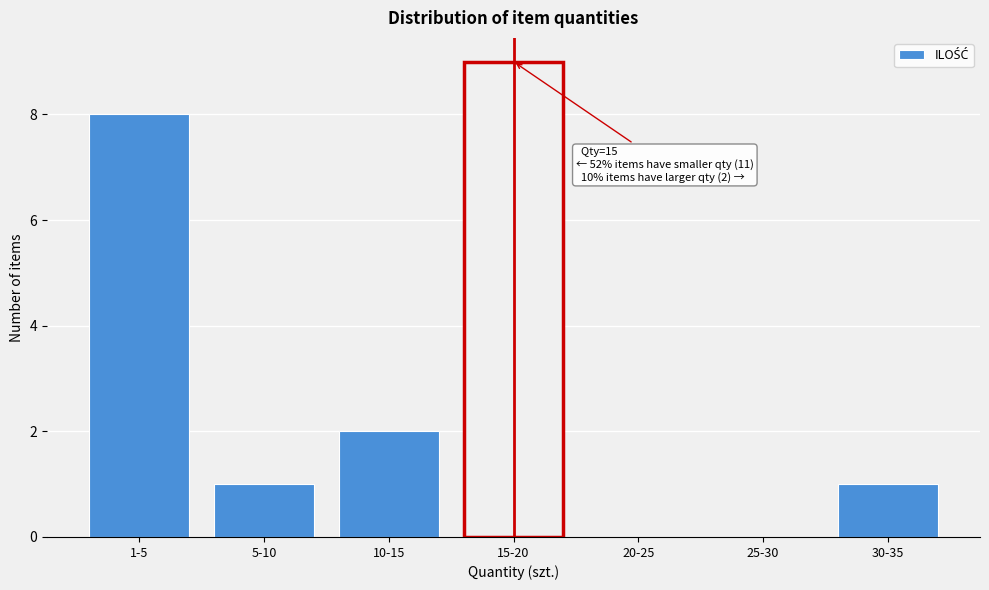

Reading left to right, extract all data points from this chart.

1-5=8	5-10=1	10-15=2	15-20=9	20-25=0	25-30=0	30-35=1